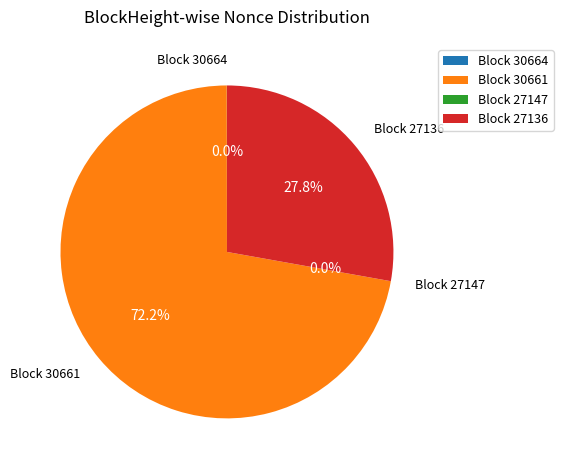

Is it true that 30661 is 84% of the pie?

False